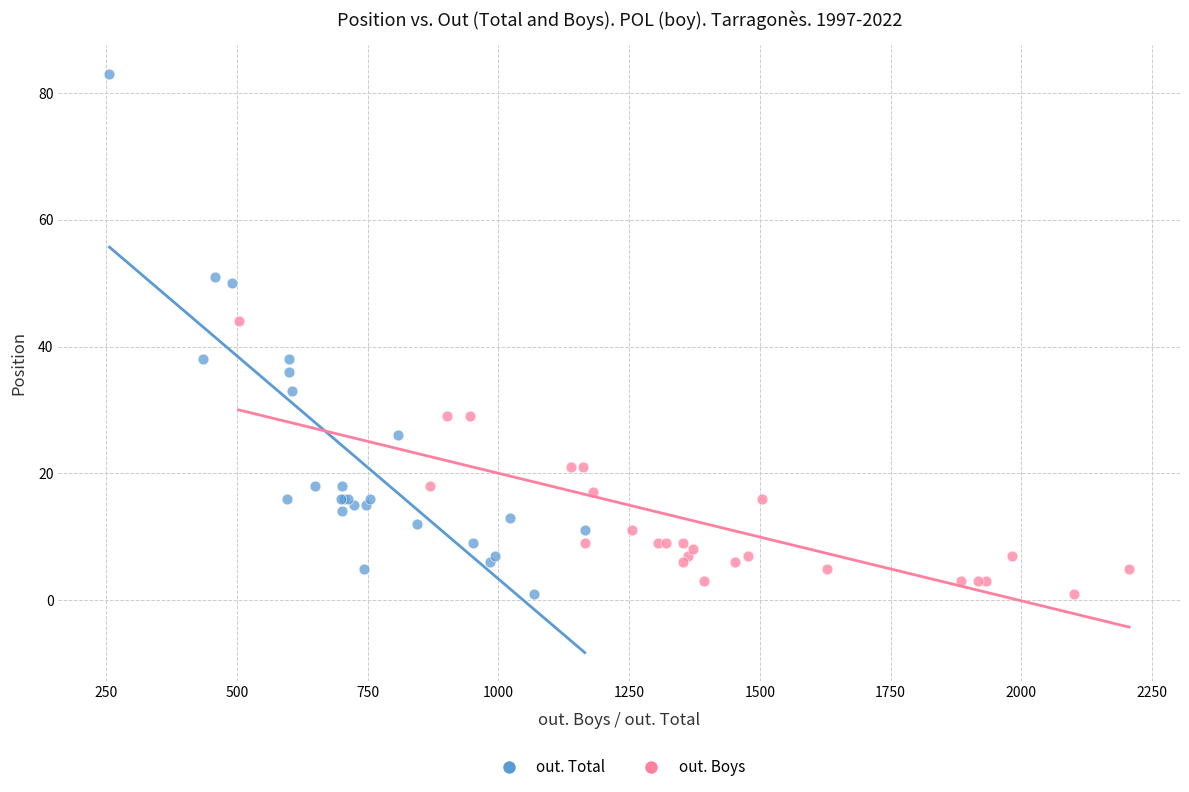

What are all the series names shown in the legend?

out. Total, out. Boys